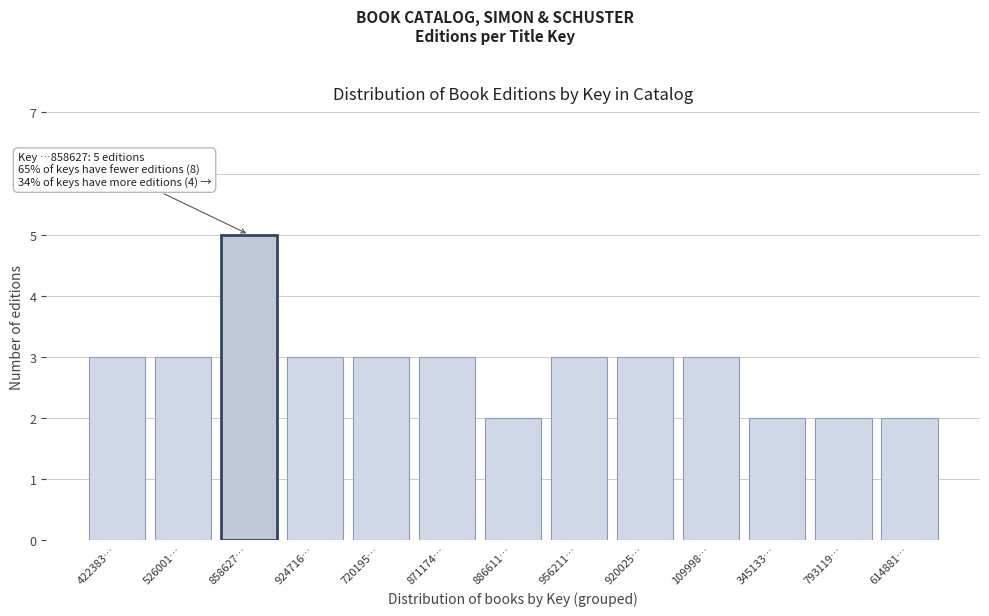

Reading right to left, extract all data points from this chart.

614881…=2	793119…=2	345133…=2	109998…=3	920025…=3	956211…=3	886611…=2	871174…=3	720195…=3	924716…=3	858627…=5	526001…=3	422383…=3